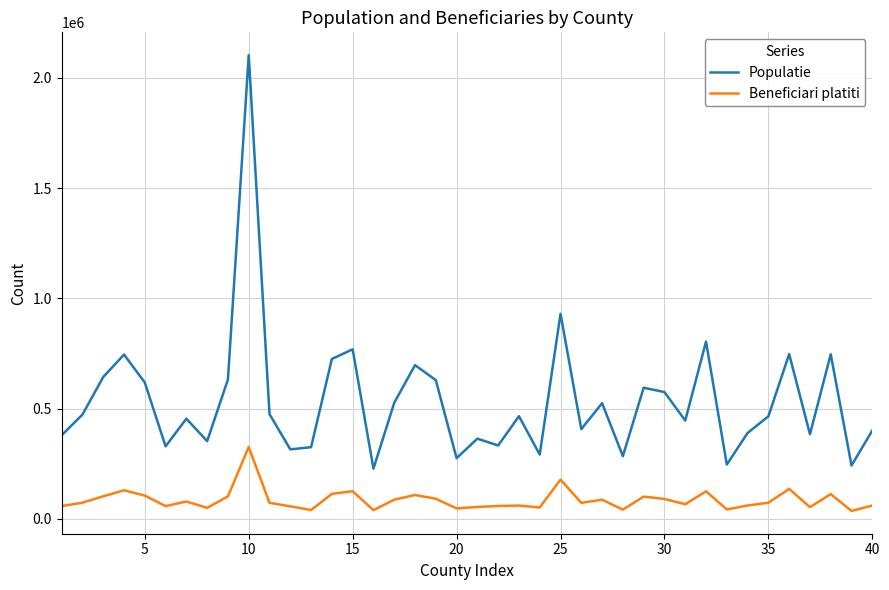

Which series has the largest total across all categories?

Populatie